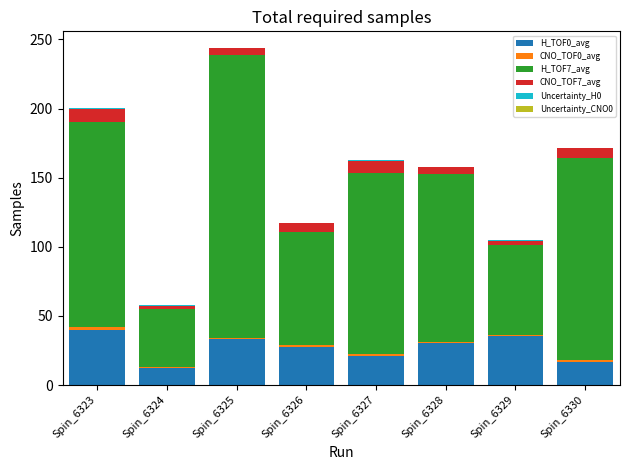

What is the total value across all series at Spin_6328?

157.8